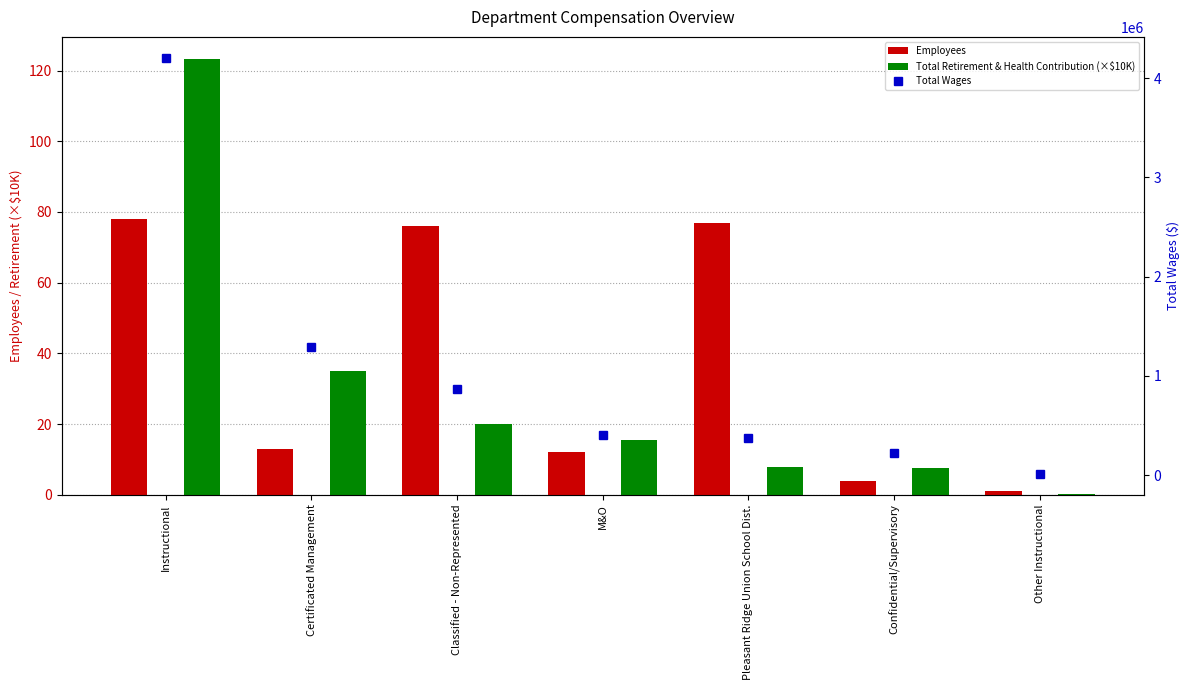

How many distinct data groups are displayed?

3